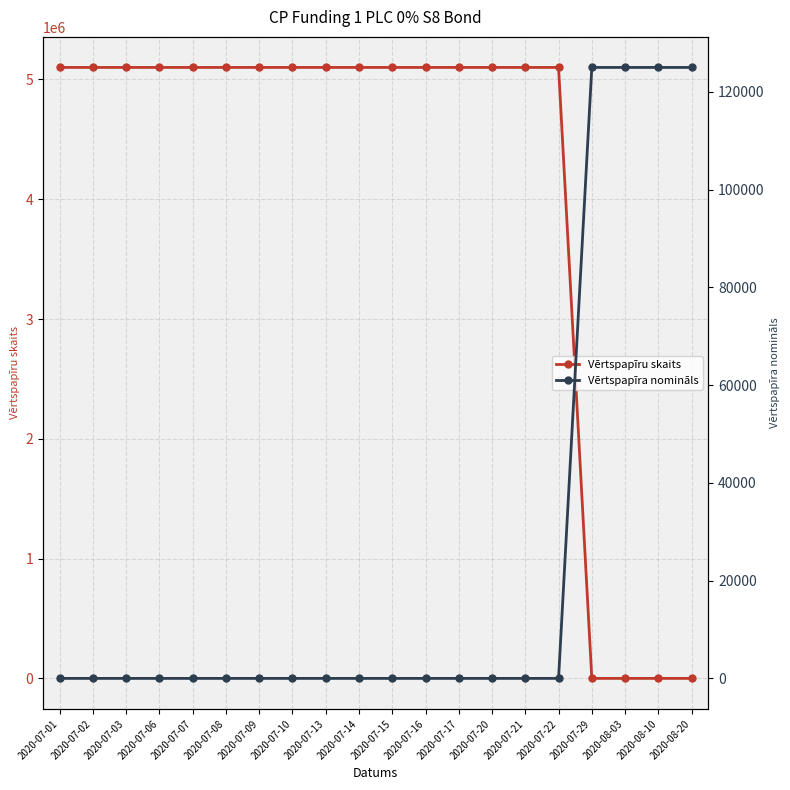

Reading right to left, what are all the values shown in this chart?

Vērtspapīru skaits: 2020-08-20=80	2020-08-10=80	2020-08-03=80	2020-07-29=80	2020-07-22=5100000	2020-07-21=5100000	2020-07-20=5100000	2020-07-17=5100000	2020-07-16=5100000	2020-07-15=5100000	2020-07-14=5100000	2020-07-13=5100000	2020-07-10=5100000	2020-07-09=5100000	2020-07-08=5100000	2020-07-07=5100000	2020-07-06=5100000	2020-07-03=5100000	2020-07-02=5100000	2020-07-01=5100000
Vērtspapīra nomināls: 2020-08-20=125000	2020-08-10=125000	2020-08-03=125000	2020-07-29=125000	2020-07-22=1	2020-07-21=1	2020-07-20=1	2020-07-17=1	2020-07-16=1	2020-07-15=1	2020-07-14=1	2020-07-13=1	2020-07-10=1	2020-07-09=1	2020-07-08=1	2020-07-07=1	2020-07-06=1	2020-07-03=1	2020-07-02=1	2020-07-01=1